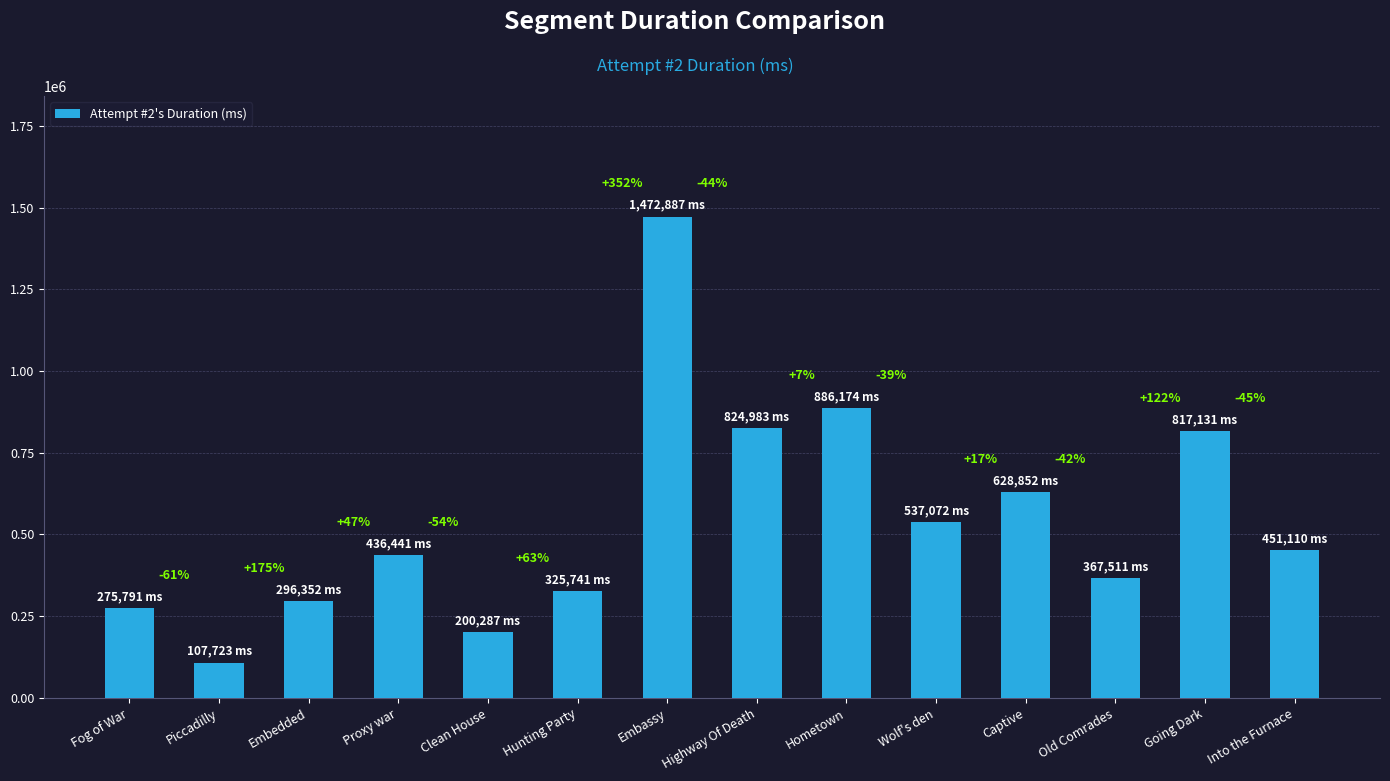

What is the sum of the values at Embassy and Into the Furnace?

1923997